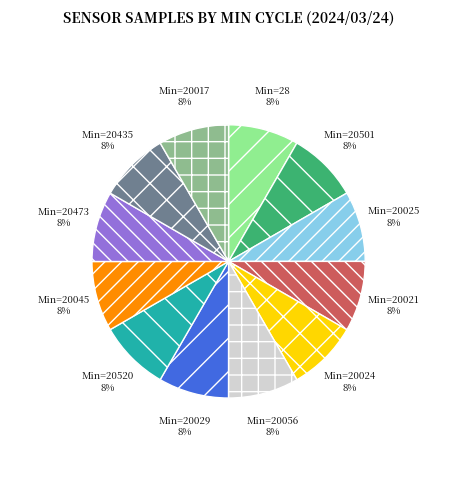

How many segments does this pie chart have?

12